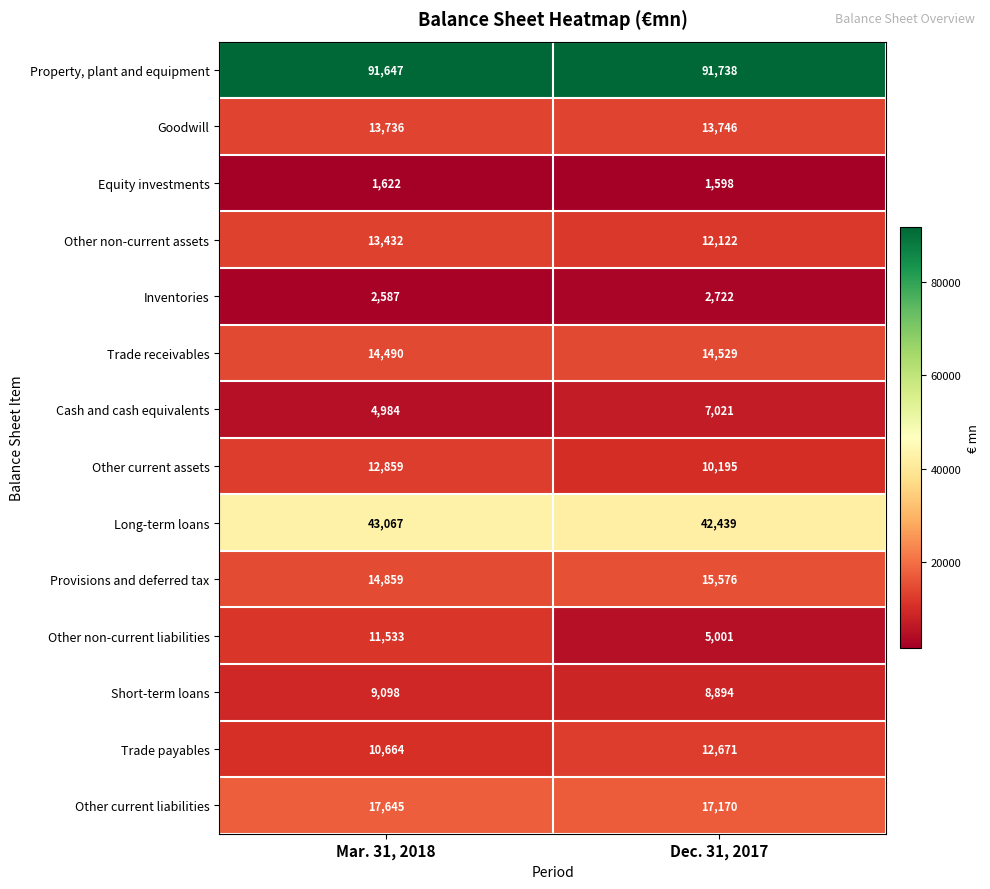

Reading left to right, what are all the values shown in this chart?

Property, plant and equipment: Mar. 31, 2018=91647	Dec. 31, 2017=91738
Goodwill: Mar. 31, 2018=13736	Dec. 31, 2017=13746
Equity investments: Mar. 31, 2018=1622	Dec. 31, 2017=1598
Other non-current assets: Mar. 31, 2018=13432	Dec. 31, 2017=12122
Inventories: Mar. 31, 2018=2587	Dec. 31, 2017=2722
Trade receivables: Mar. 31, 2018=14490	Dec. 31, 2017=14529
Cash and cash equivalents: Mar. 31, 2018=4984	Dec. 31, 2017=7021
Other current assets: Mar. 31, 2018=12859	Dec. 31, 2017=10195
Long-term loans: Mar. 31, 2018=43067	Dec. 31, 2017=42439
Provisions and deferred tax: Mar. 31, 2018=14859	Dec. 31, 2017=15576
Other non-current liabilities: Mar. 31, 2018=11533	Dec. 31, 2017=5001
Short-term loans: Mar. 31, 2018=9098	Dec. 31, 2017=8894
Trade payables: Mar. 31, 2018=10664	Dec. 31, 2017=12671
Other current liabilities: Mar. 31, 2018=17645	Dec. 31, 2017=17170